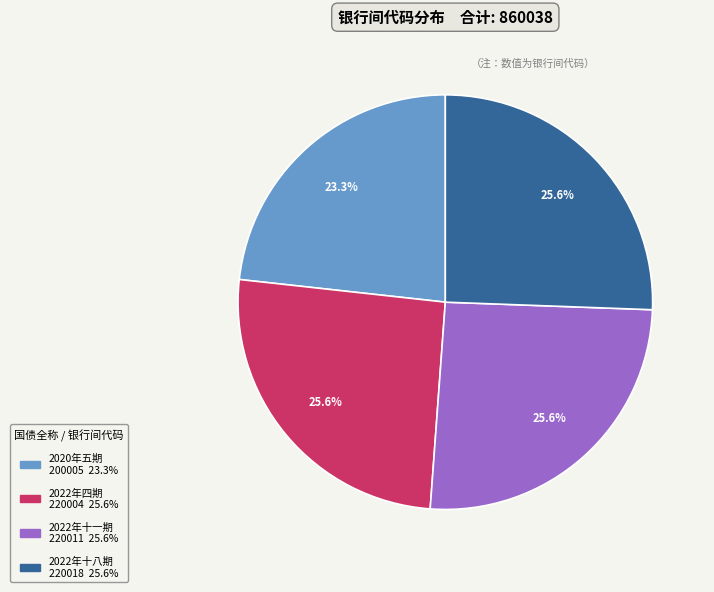

Does any single category account for the majority?

No